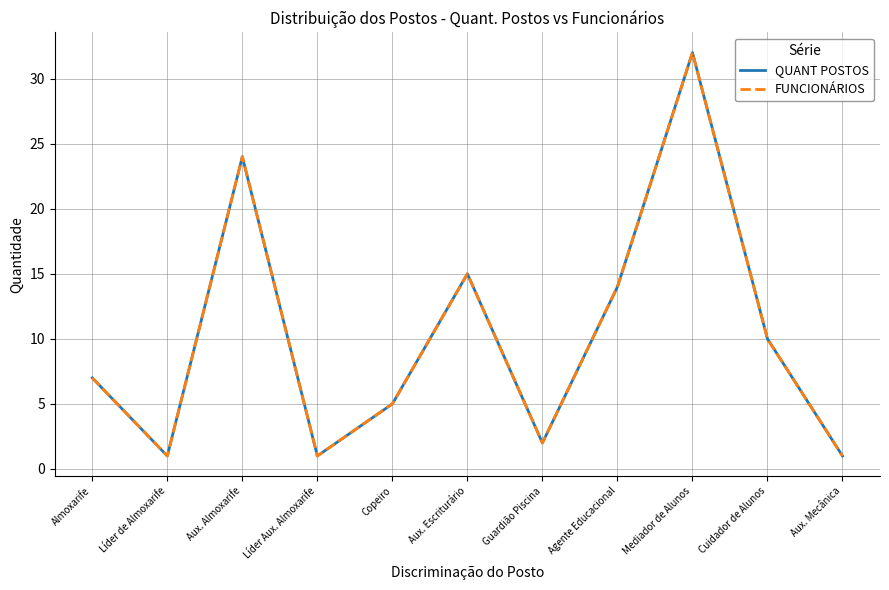

Does the chart have visible grid lines?

Yes